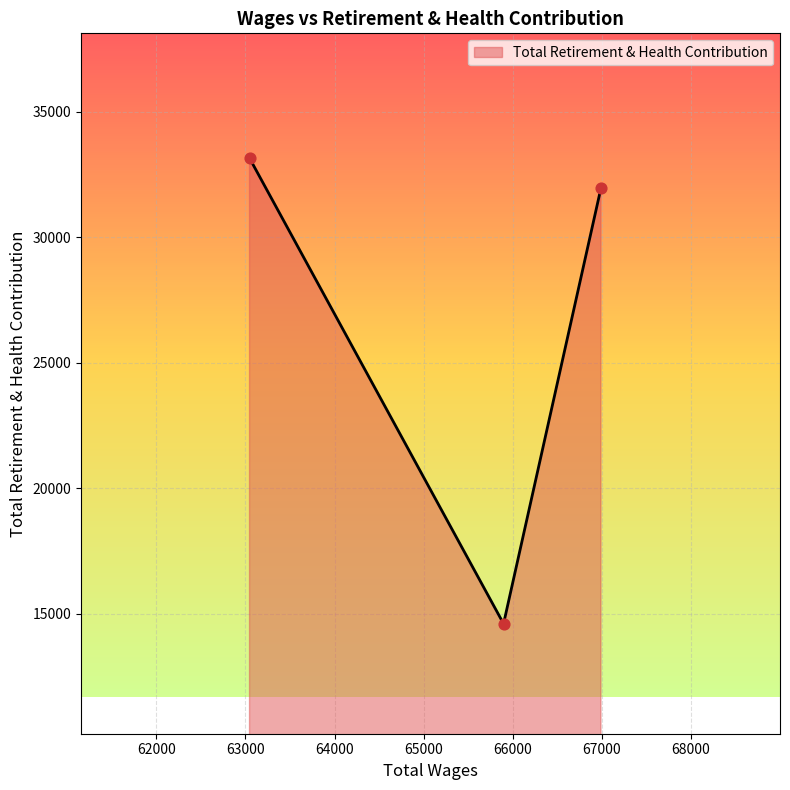

What is the average value?

26567